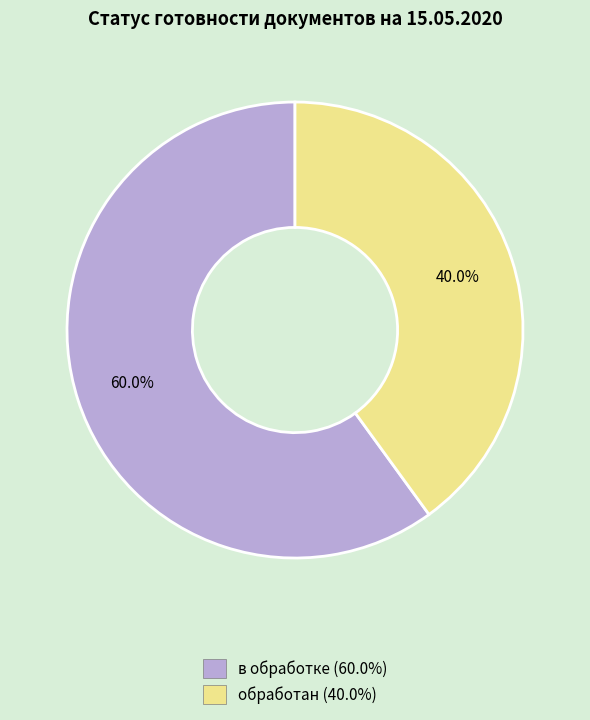

What is the ratio of the value at обработан to the value at в обработке?

0.7